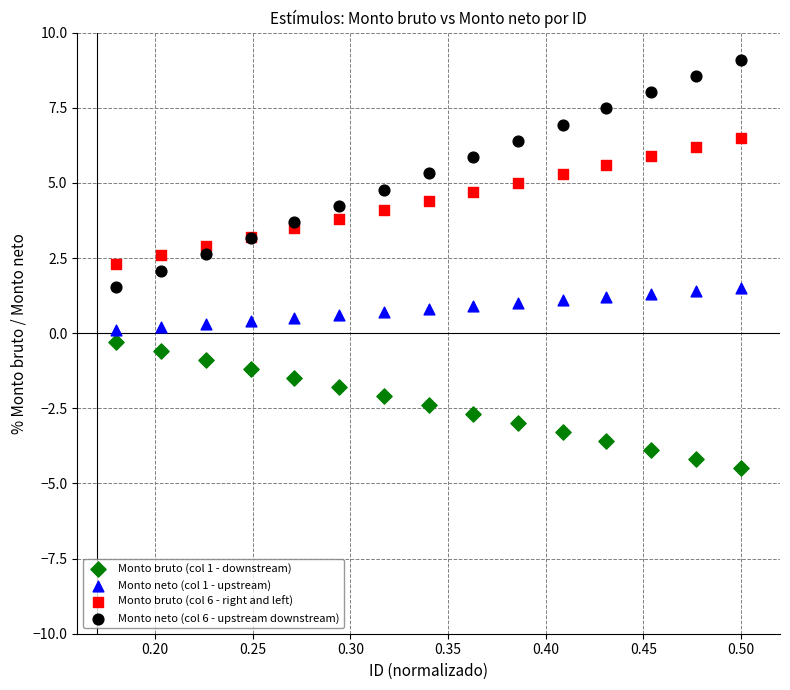

Which series has the widest spread of Y values?

Monto neto (col 6 - upstream downstream)